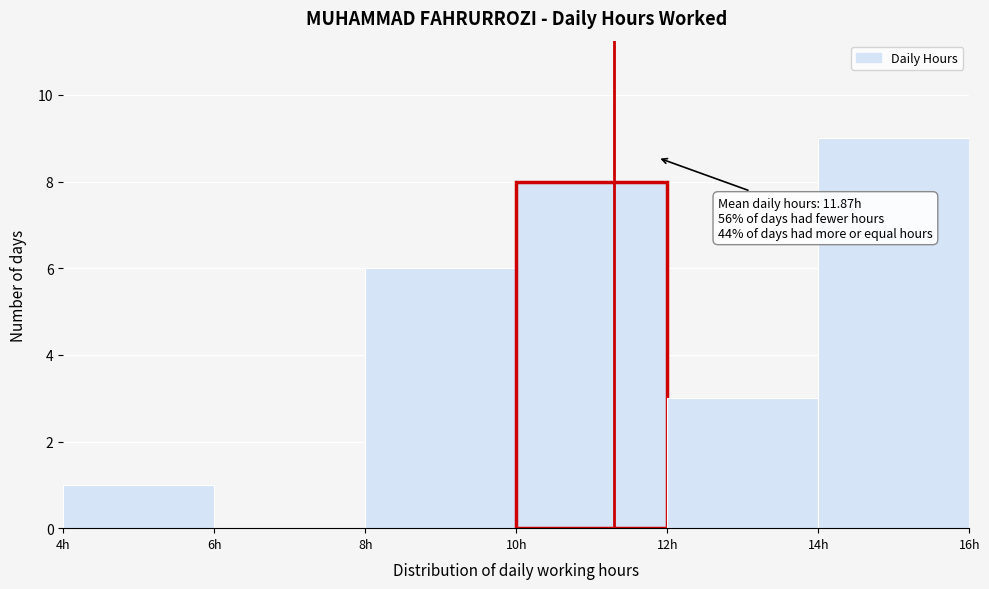

Over which range of the x-axis is the bar tallest?

14 to 16